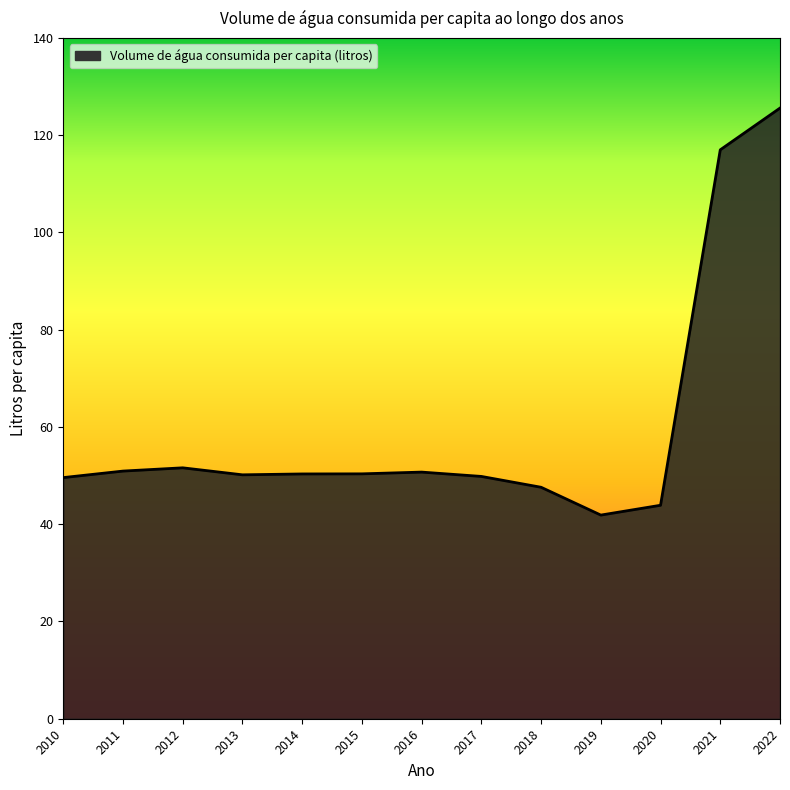

The chart shows a value of 125.6 at 2022. True or false?

True